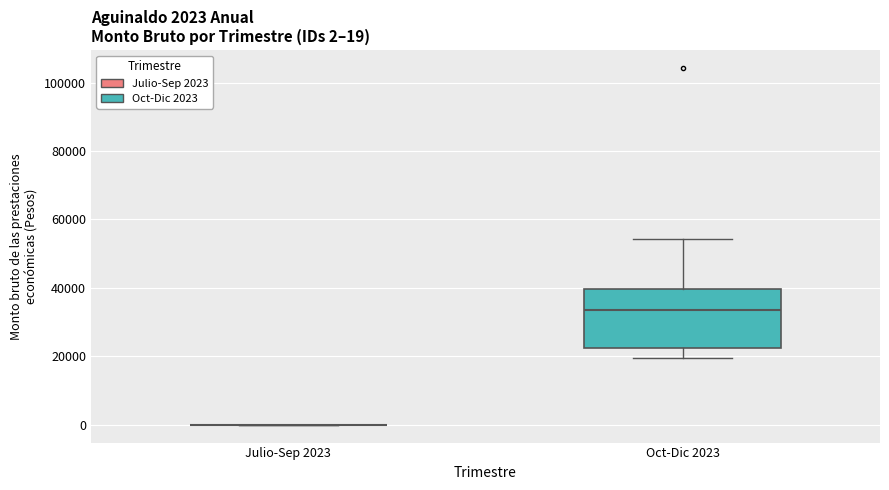

Comparing the boxes themselves (not the whiskers), which one is the tallest?

Oct-Dic 2023